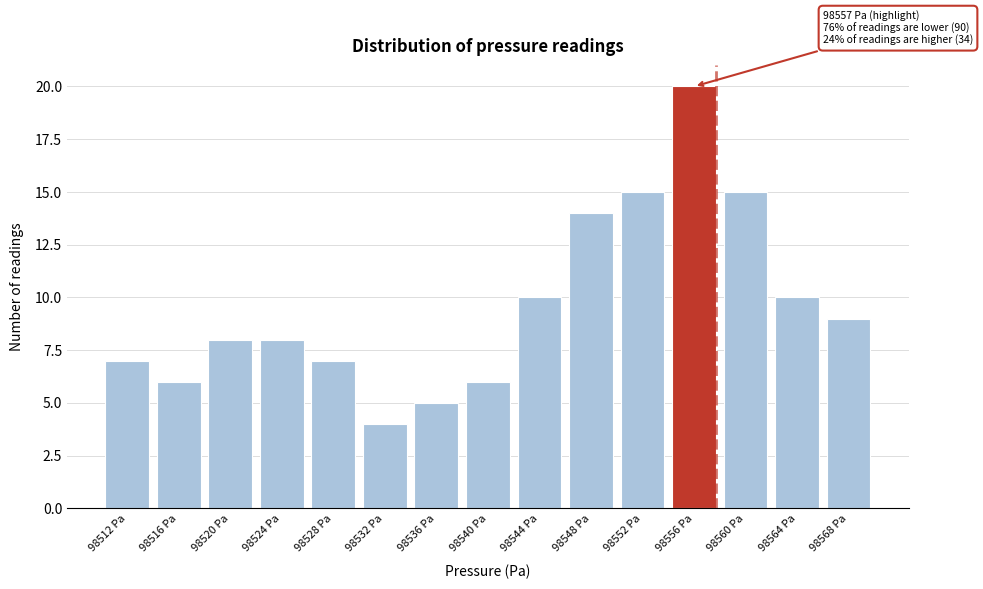

Reading left to right, list all the values displayed in this chart.

7	6	8	8	7	4	5	6	10	14	15	20	15	10	9